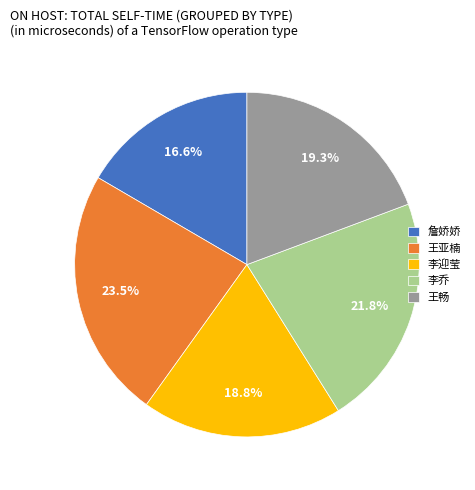

How many slices are in this pie chart?

5